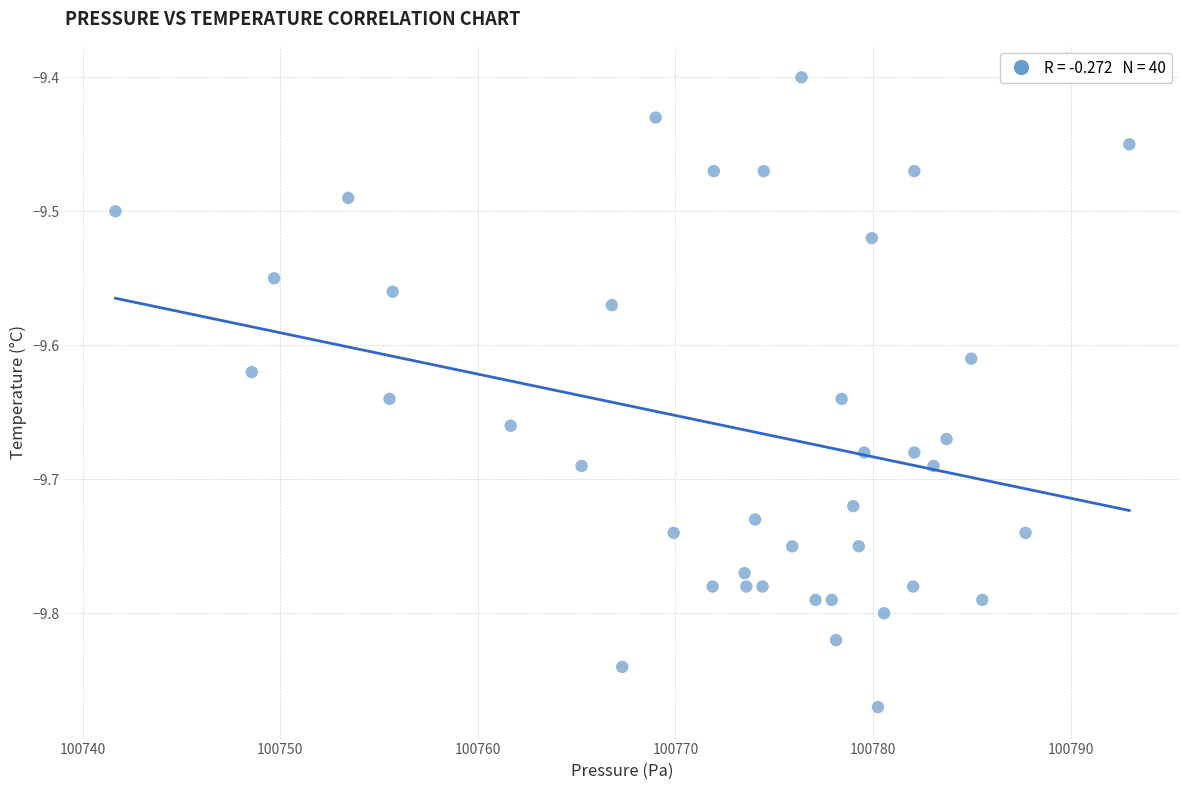

What is the range of Y values (max minus min)?

0.5